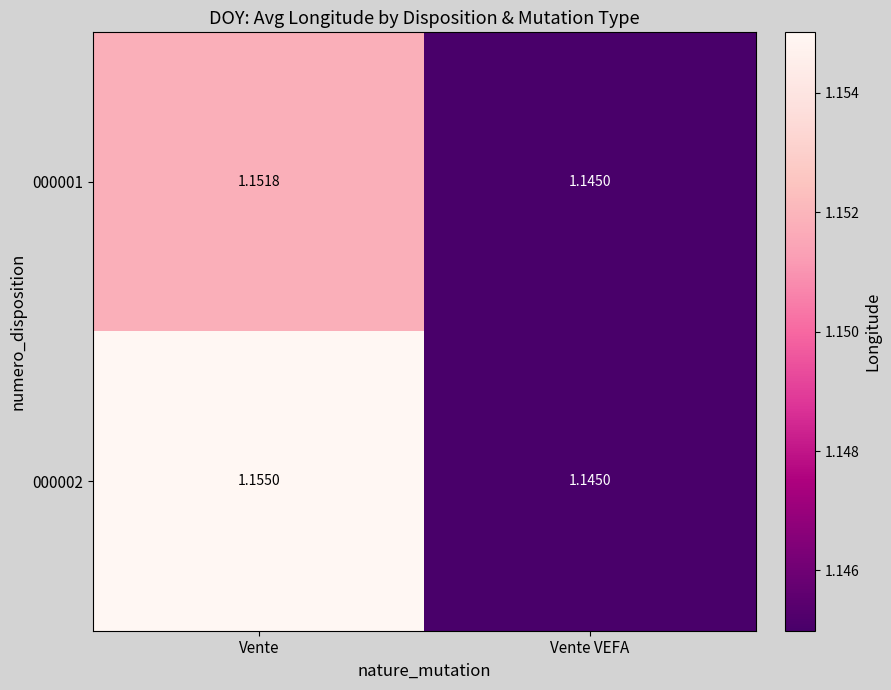

At how many categories does at least one series exceed 1?

2